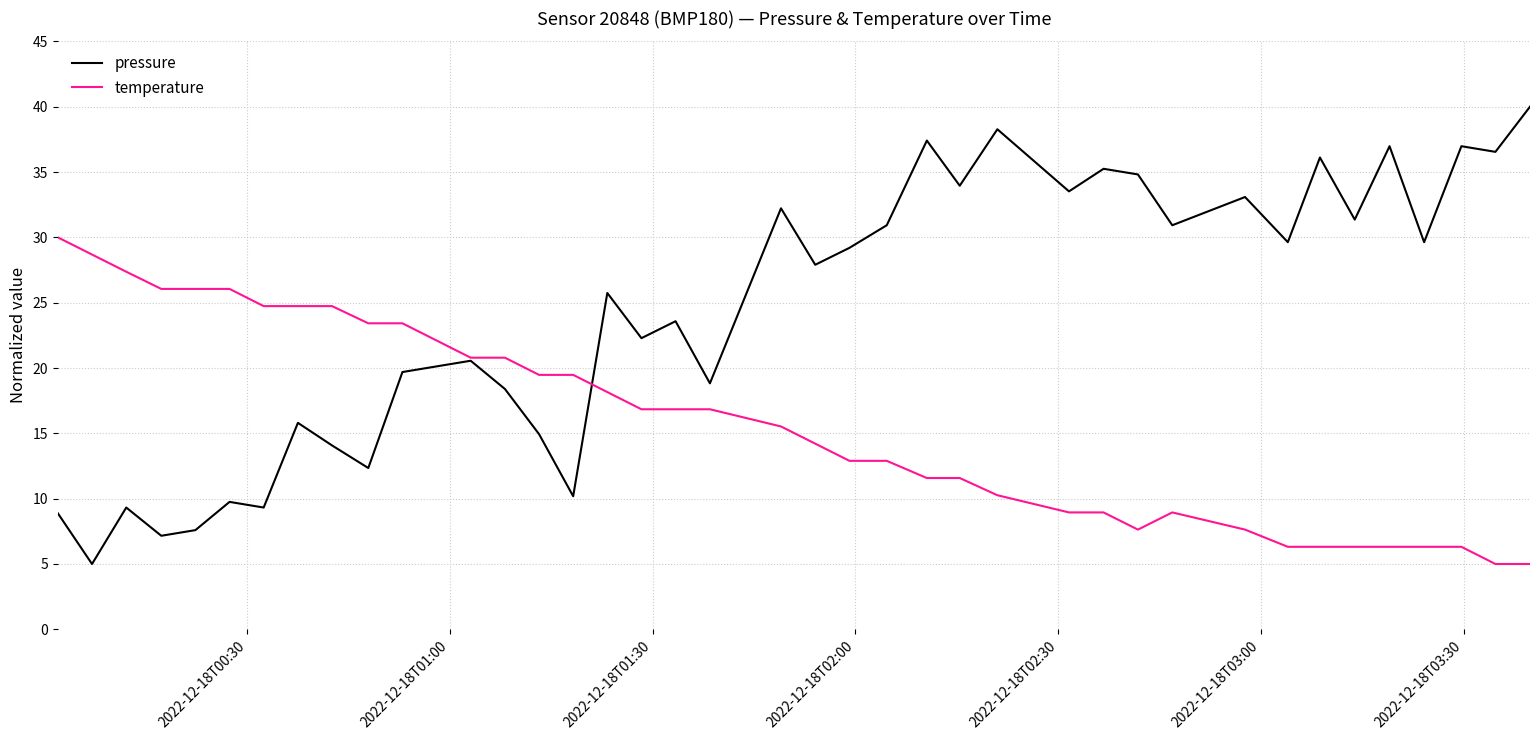

What is the sum of all pressure values?

968.3